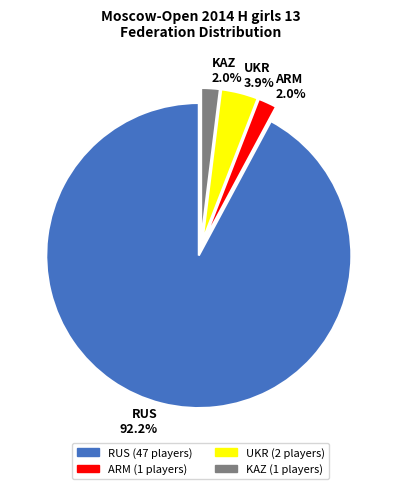

What is the ratio of the value at KAZ 2.0% to the value at UKR 3.9%?

0.5